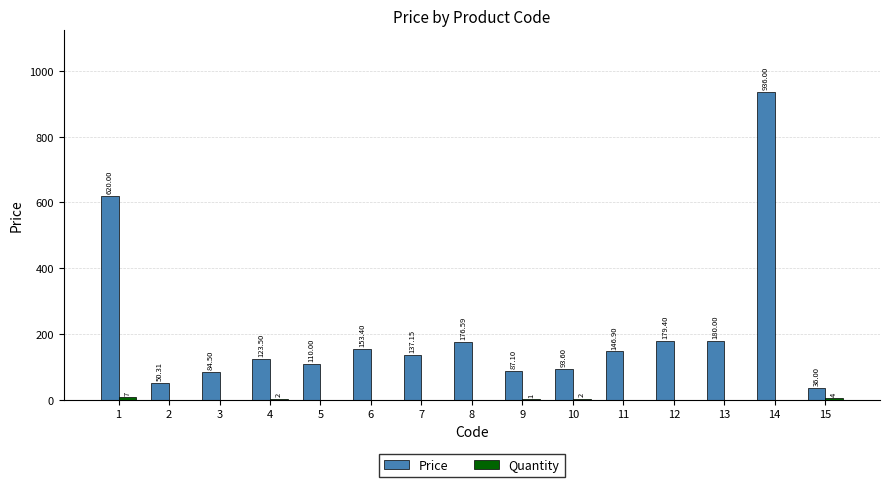

Which series has the largest range (max minus min)?

Price